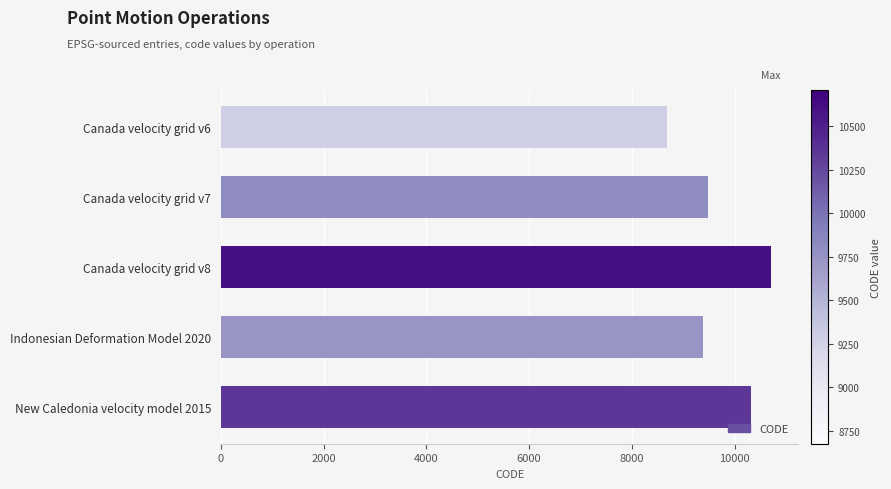

How many series are shown in this chart?

1